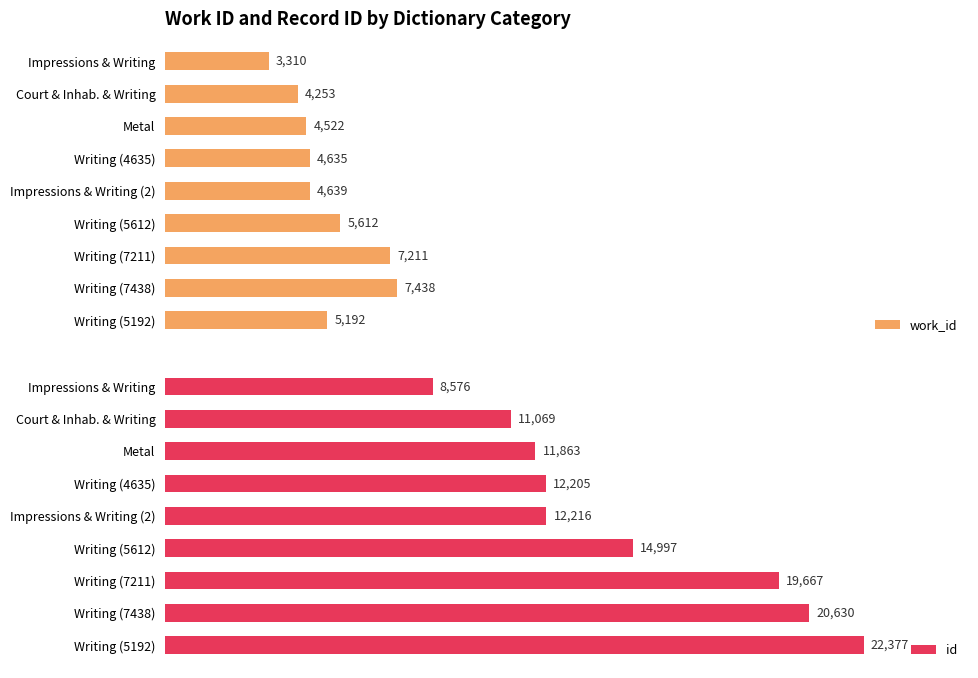

Rank the series by their maximum value, from highest to lowest.

id, work_id